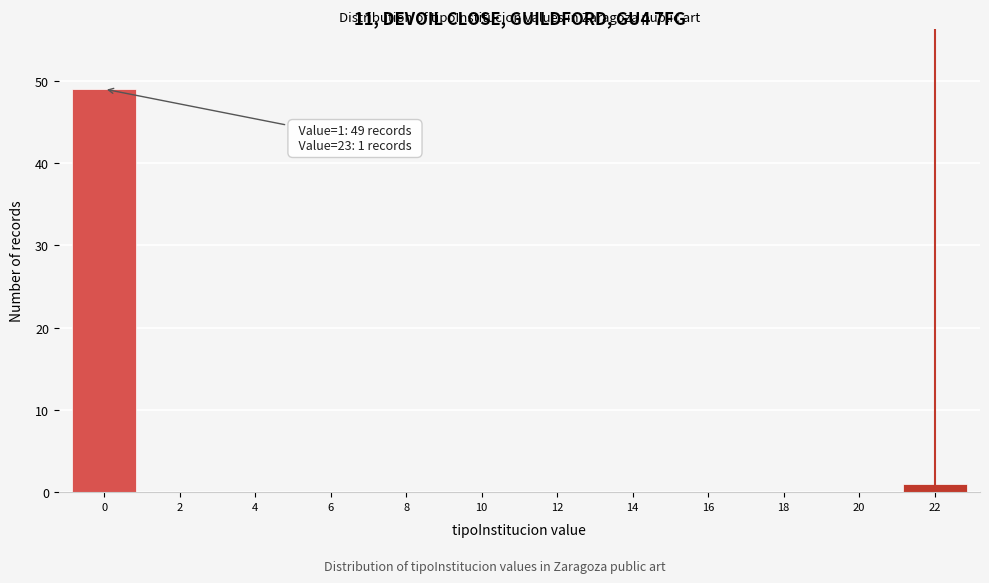

Reading left to right, extract all data points from this chart.

0=49	2=0	4=0	6=0	8=0	10=0	12=0	14=0	16=0	18=0	20=0	22=1